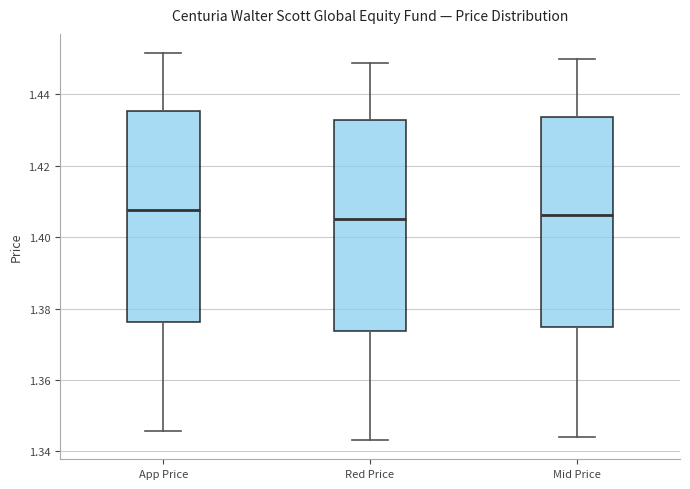

Reading left to right, transcribe this box plot: for each box, give where its median line is, the range the box spans, and where its two whiskers end, as read against the y-axis. The values are not printed on the chart, so give them approximately, as read against the axis.

App Price: median 1.408, box 1.376 to 1.436, whiskers 1.346 to 1.452
Red Price: median 1.406, box 1.374 to 1.432, whiskers 1.344 to 1.448
Mid Price: median 1.406, box 1.374 to 1.434, whiskers 1.344 to 1.450